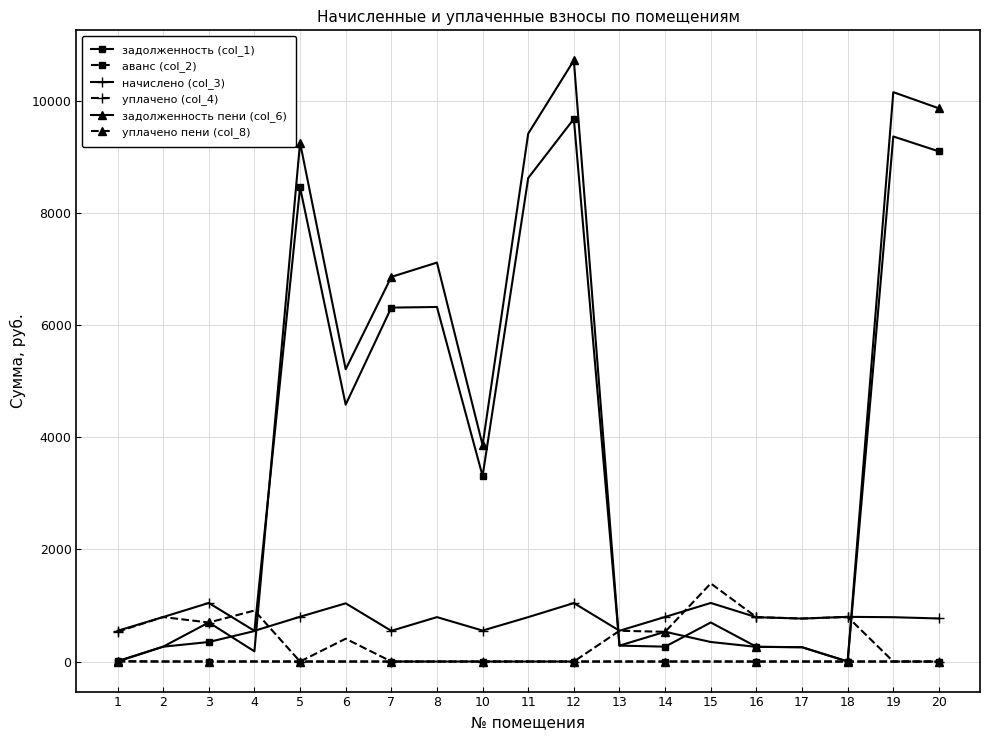

The задолженность (col_1) series shows 3309.0 at 10. True or false?

True